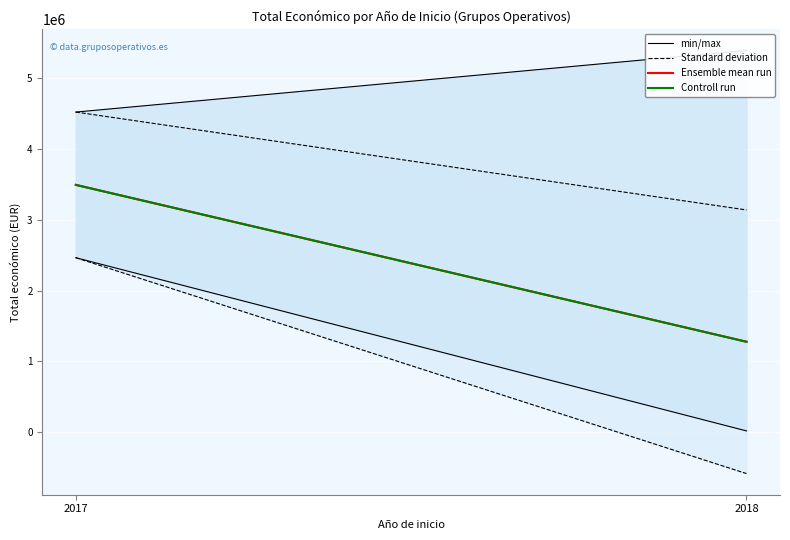

What is the minimum value for min/max?

19478.0